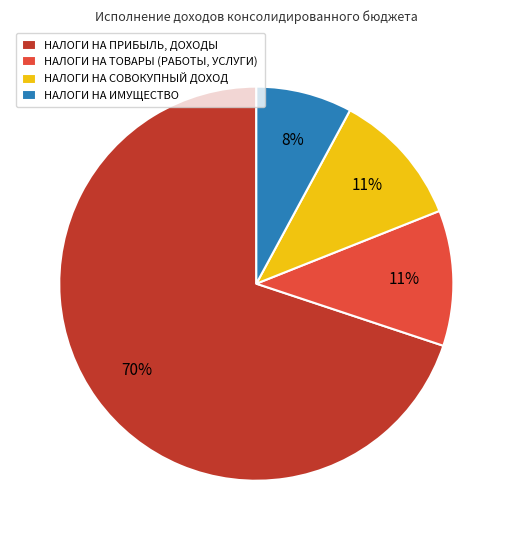

How many segments does this pie chart have?

4